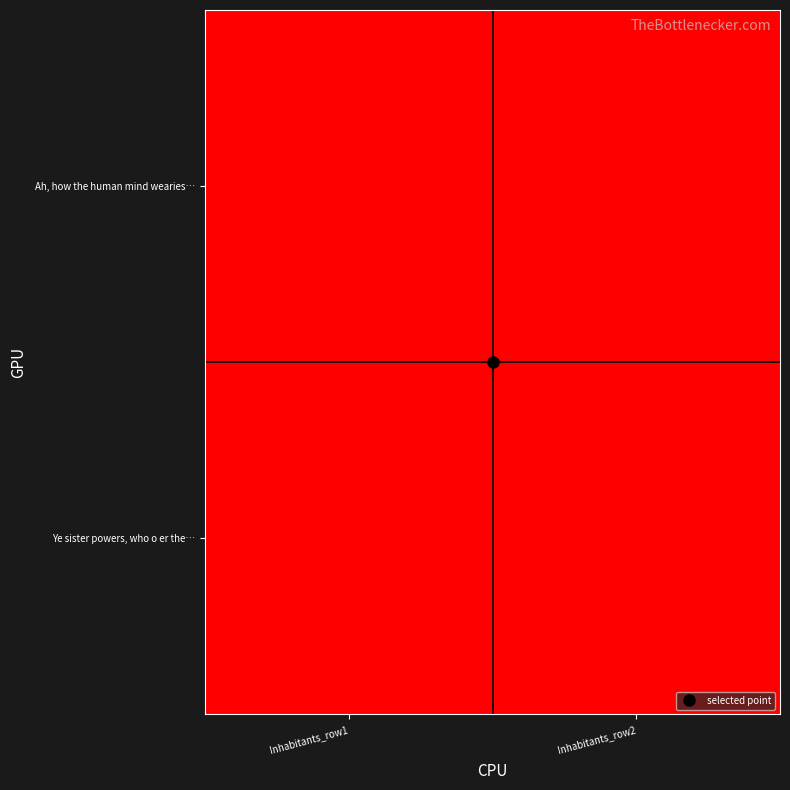

Reading right to left, what are all the values shown in this chart?

Ah, how the human mind wearies…: Inhabitants_row2=15926	Inhabitants_row1=15925
Ye sister powers, who o er the…: Inhabitants_row2=15925	Inhabitants_row1=15926